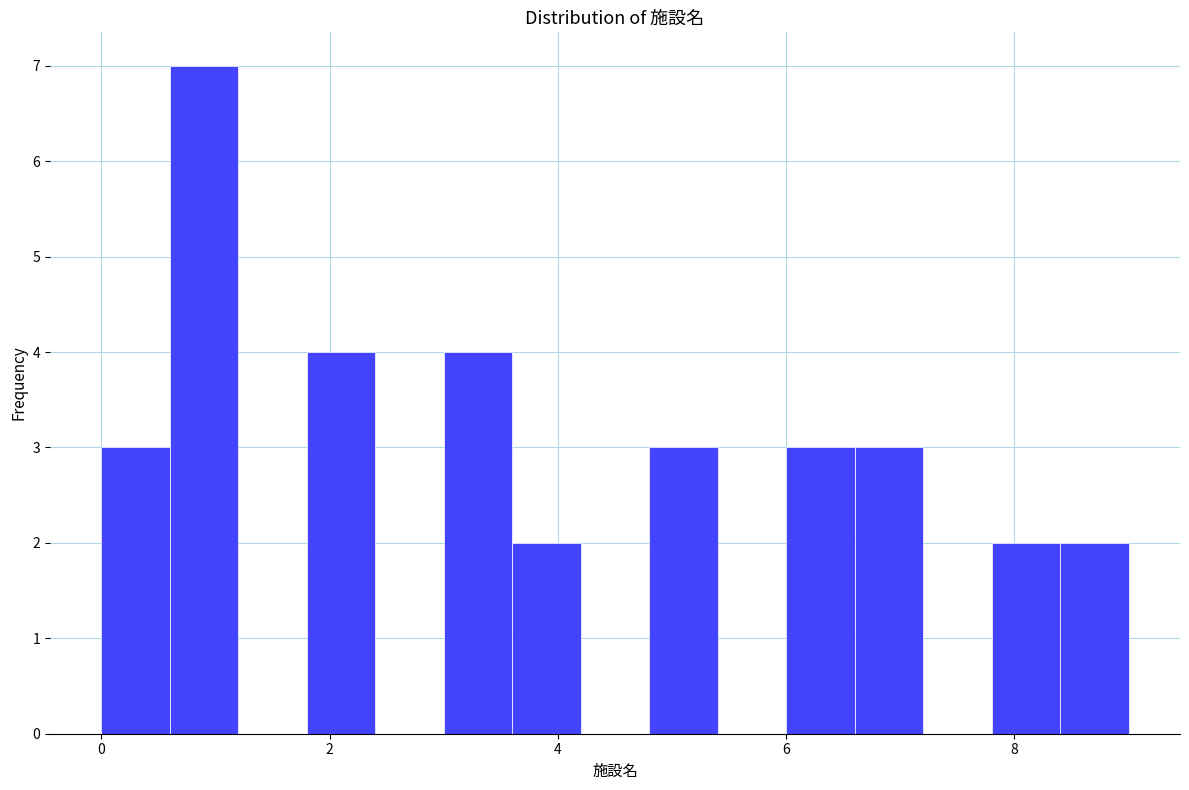

Around what value on the x-axis is the tallest bar? Give the approximate position of its centre, as read against the axis.

1.0